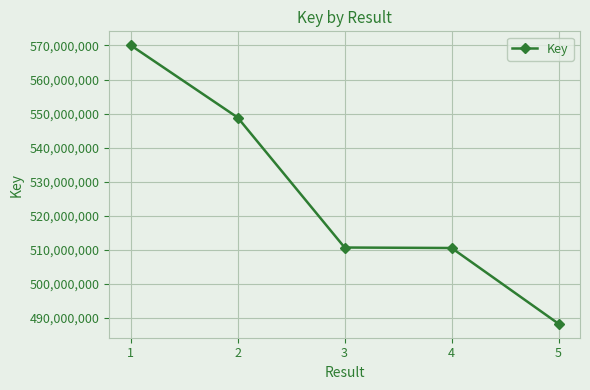

How many categories are shown in the chart?

5